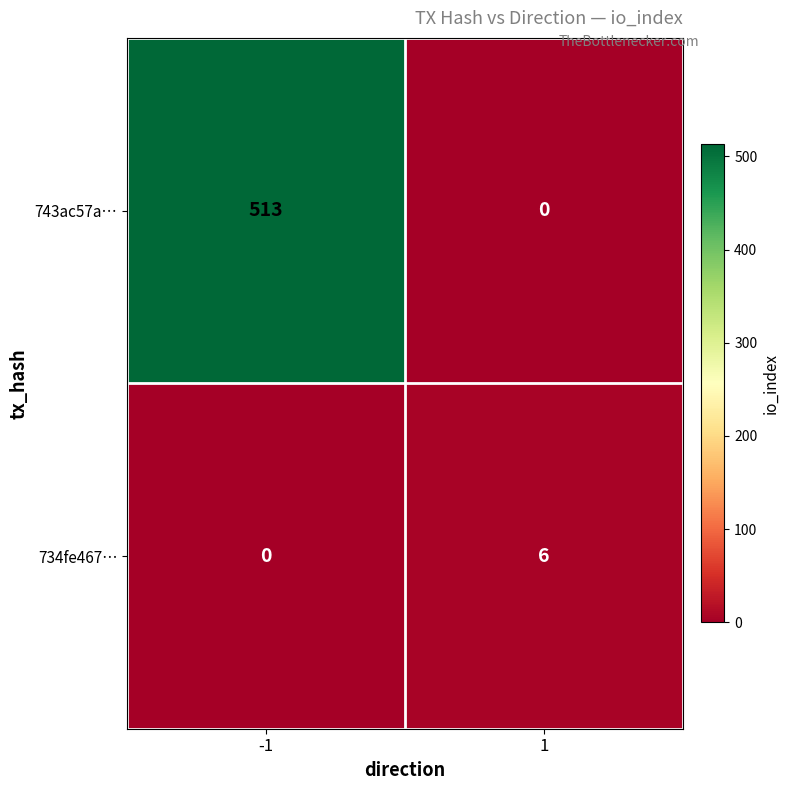

Is it true that 734fe467… equals 6 at 1?

True